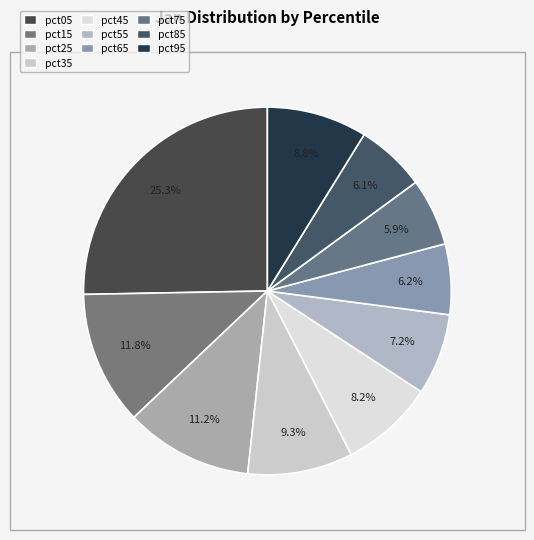

What percentage is NOT represented by pct25?

88.8%